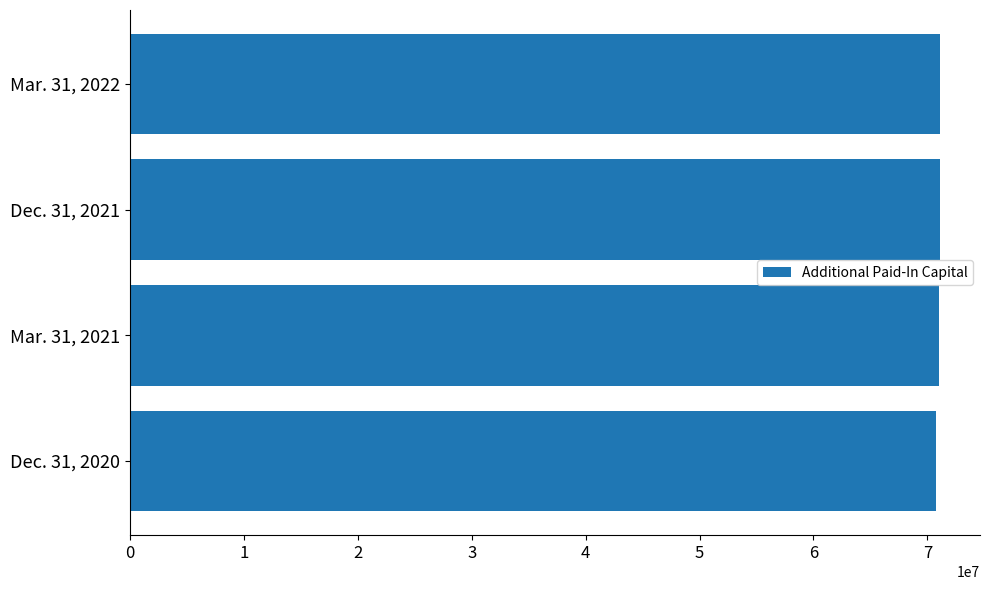

What is the sum of the values at Dec. 31, 2021 and Mar. 31, 2022?

142126468